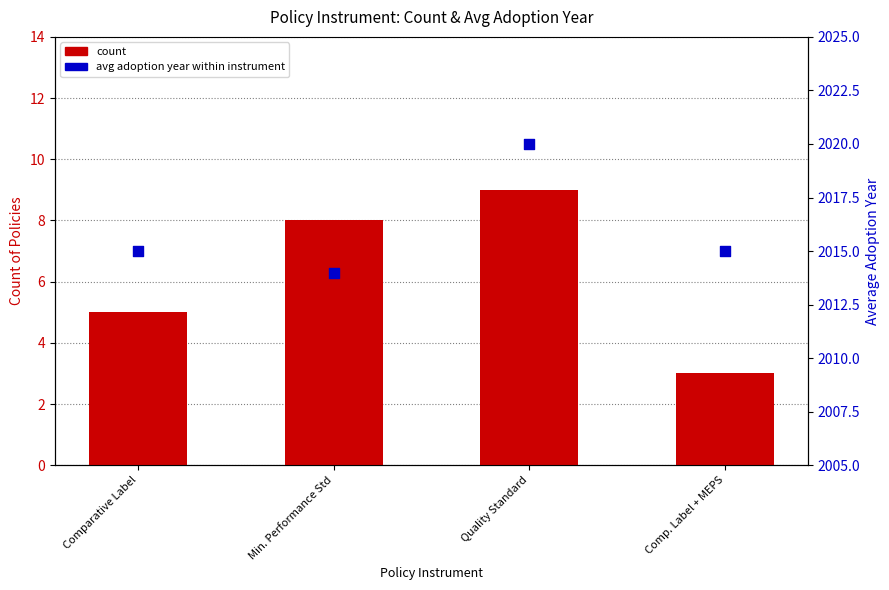

Is the value of avg adoption year within instrument at Min. Performance Std greater than the value of count at Comparative Label?

Yes